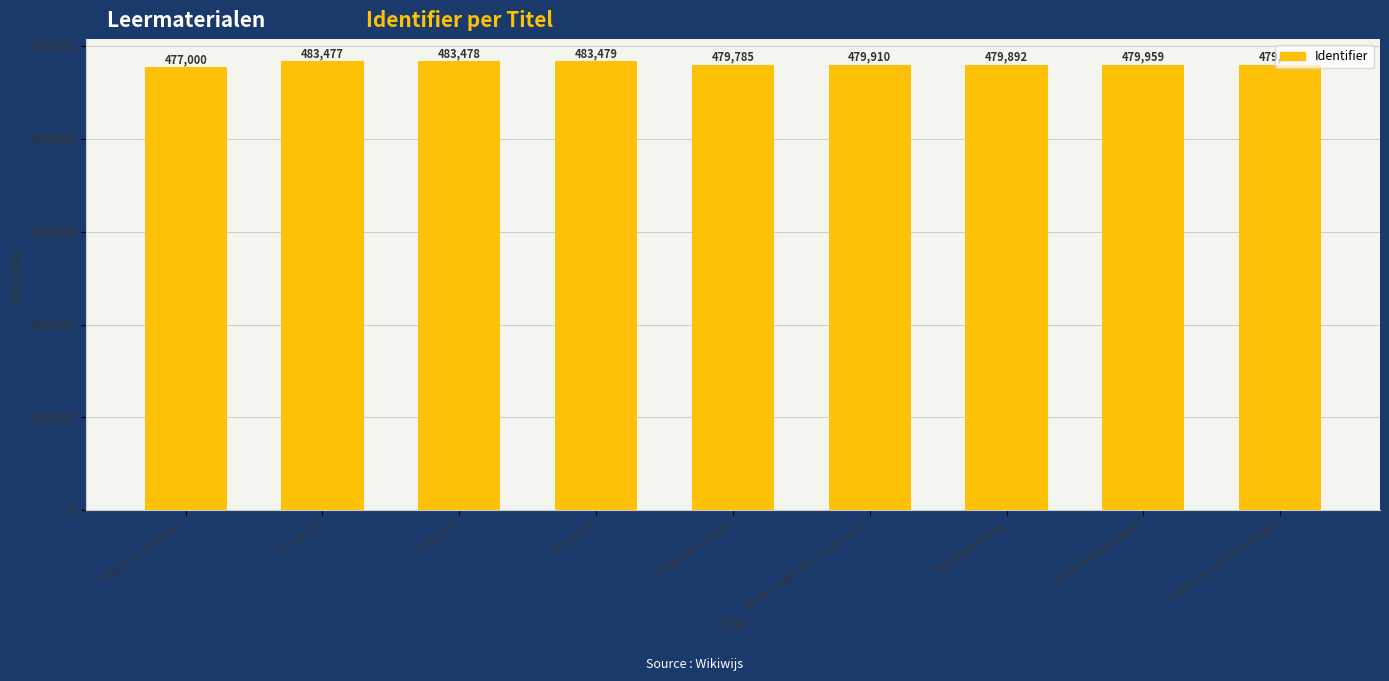

What is the greatest value displayed?

483479